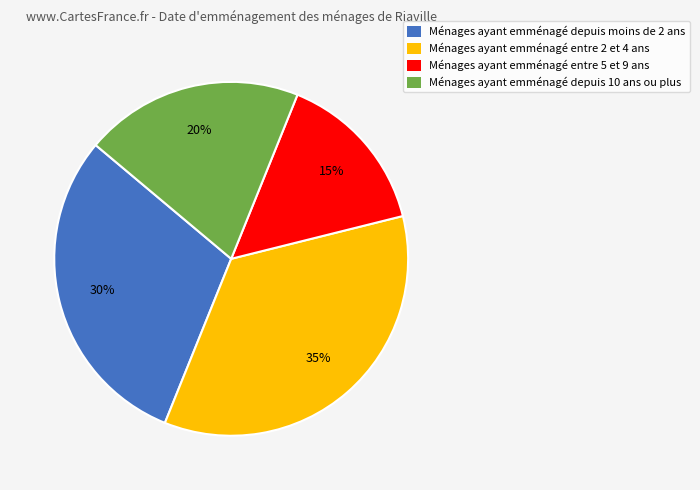

How many segments does this pie chart have?

4